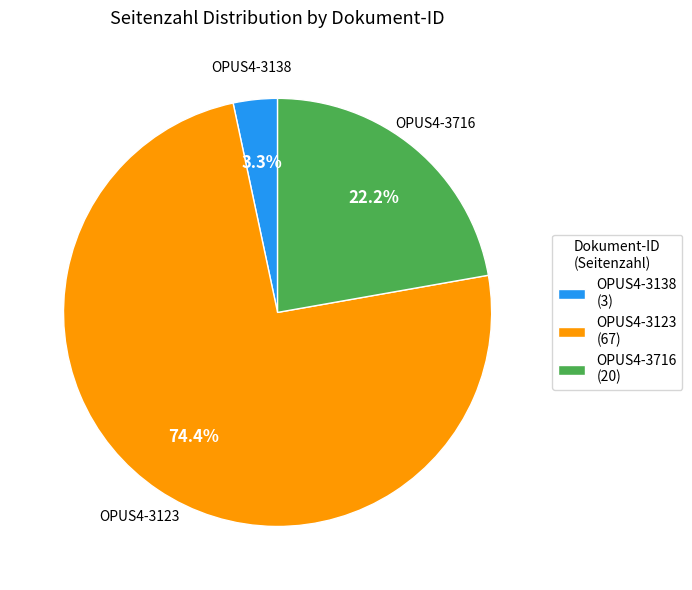

Count the number of slices in the pie.

3